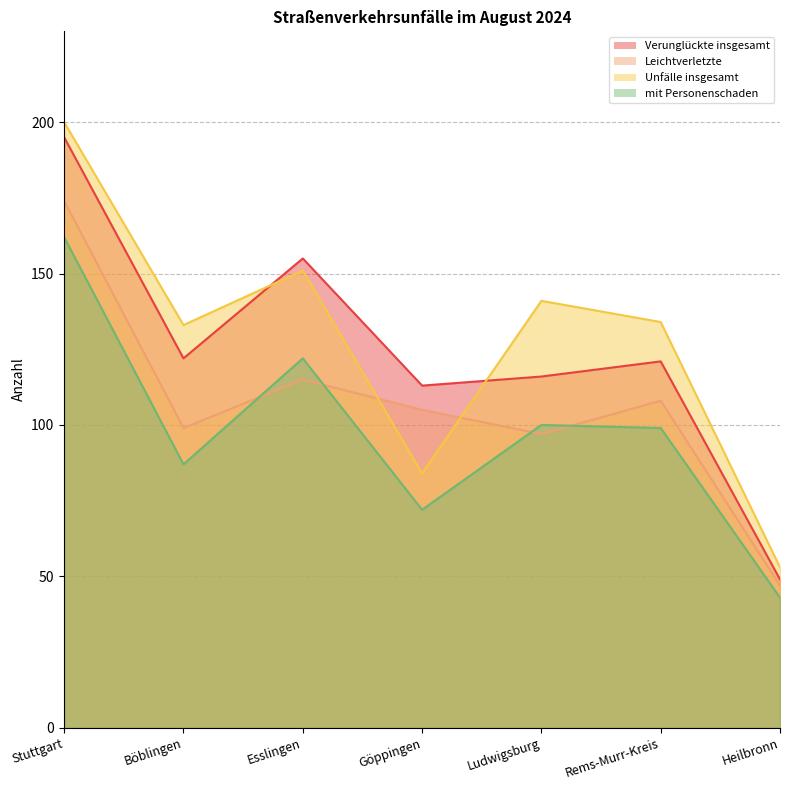

What is the label of the 3rd point from the left?

Esslingen